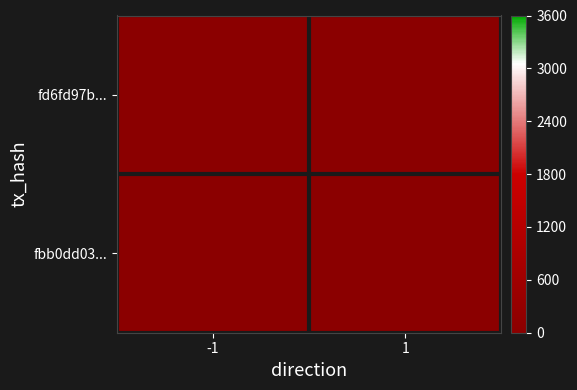

What is the greatest value displayed?

2